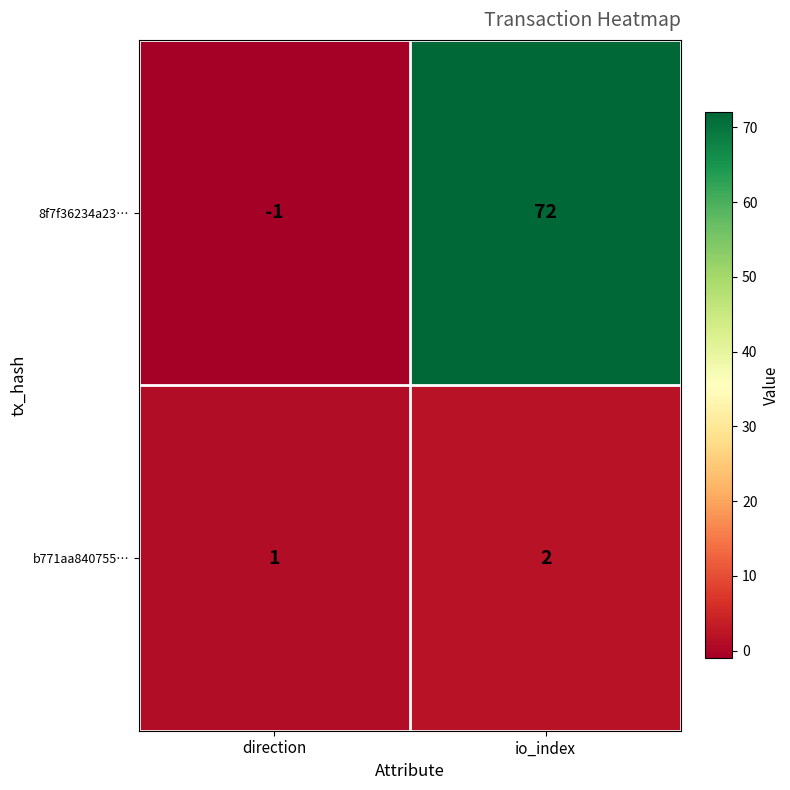

Which series has the largest total across all categories?

8f7f36234a23…